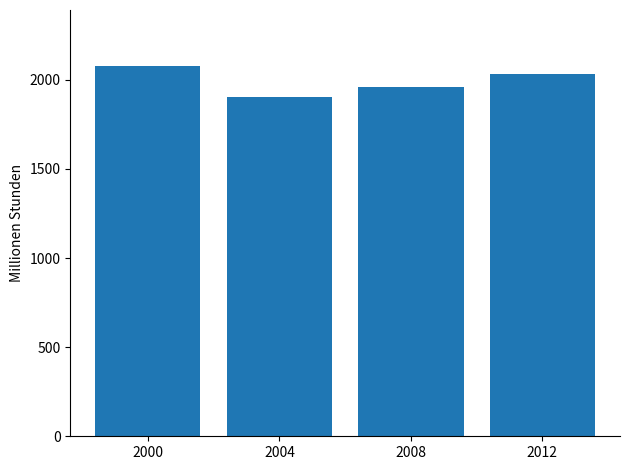

What is the difference between the maximum and second lowest values?

117.8